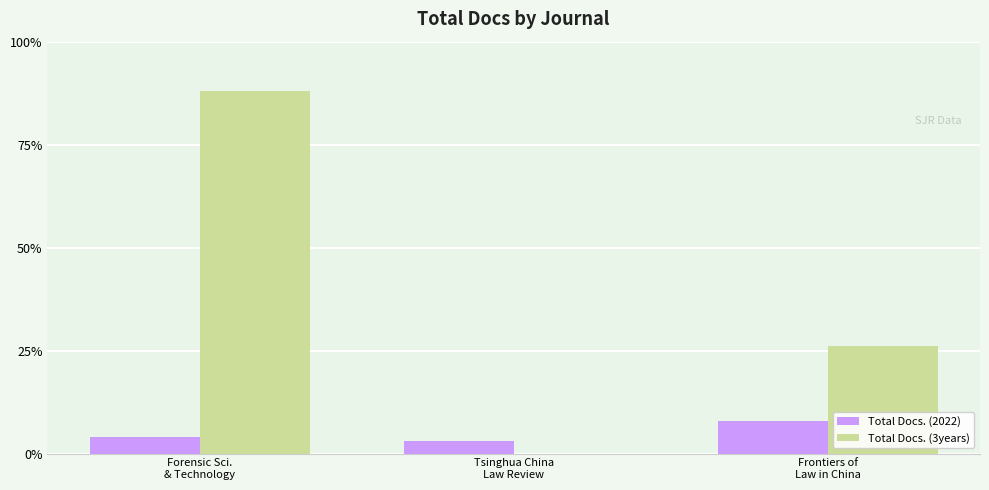

Which series has the largest total across all categories?

Total Docs. (3years)